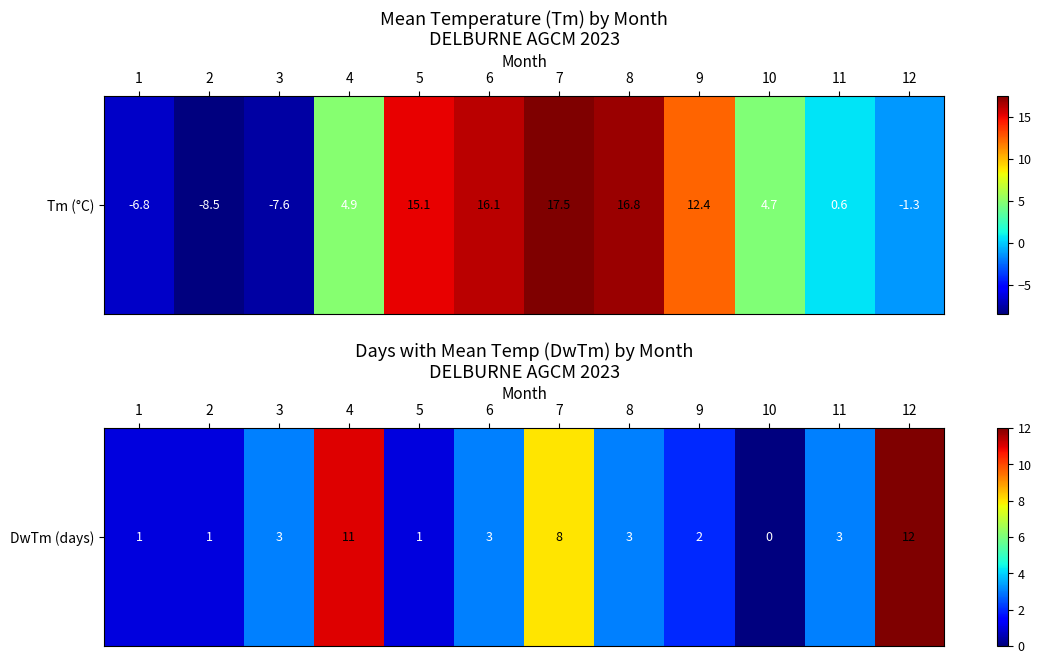

What is the average value?

4